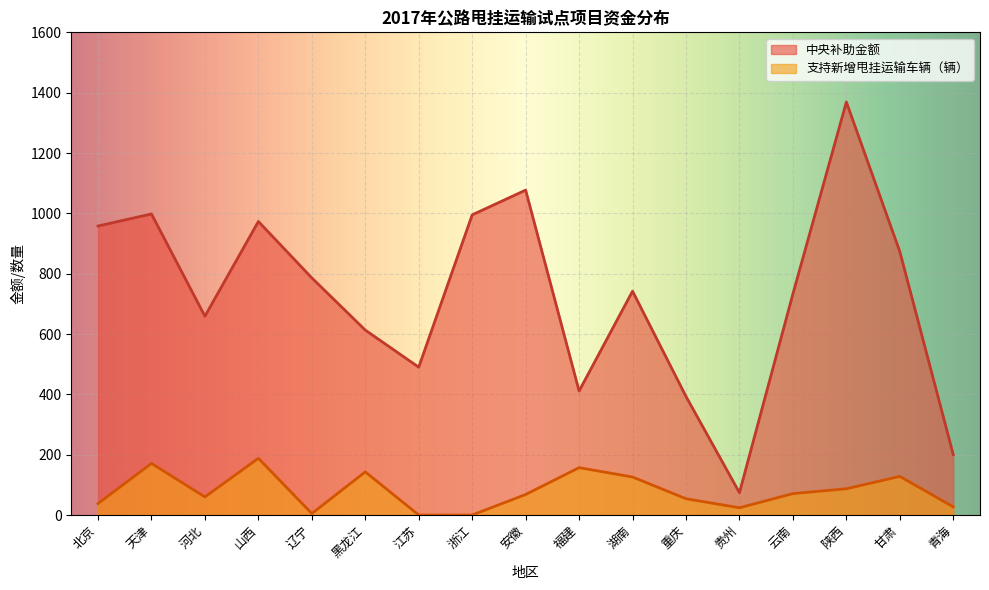

List the labels in order of 支持新增甩挂运输车辆（辆） value, smallest first.

江苏, 浙江, 辽宁, 贵州, 青海, 北京, 重庆, 河北, 安徽, 云南, 陕西, 湖南, 甘肃, 黑龙江, 福建, 天津, 山西